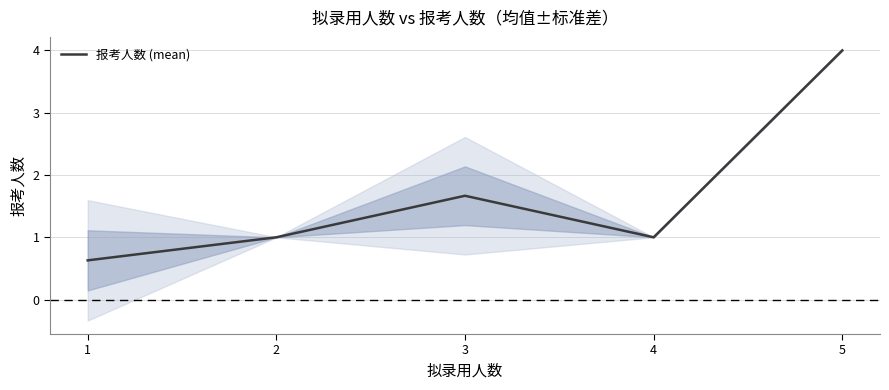

Where does the data first go above 1?

3